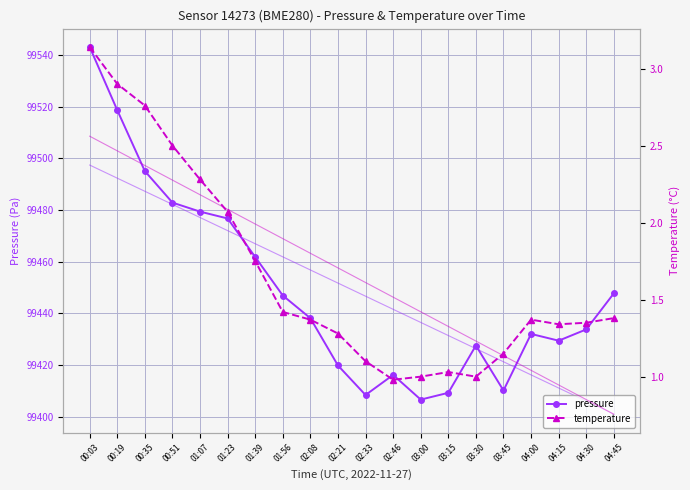

What position from the left is 04:15?

18